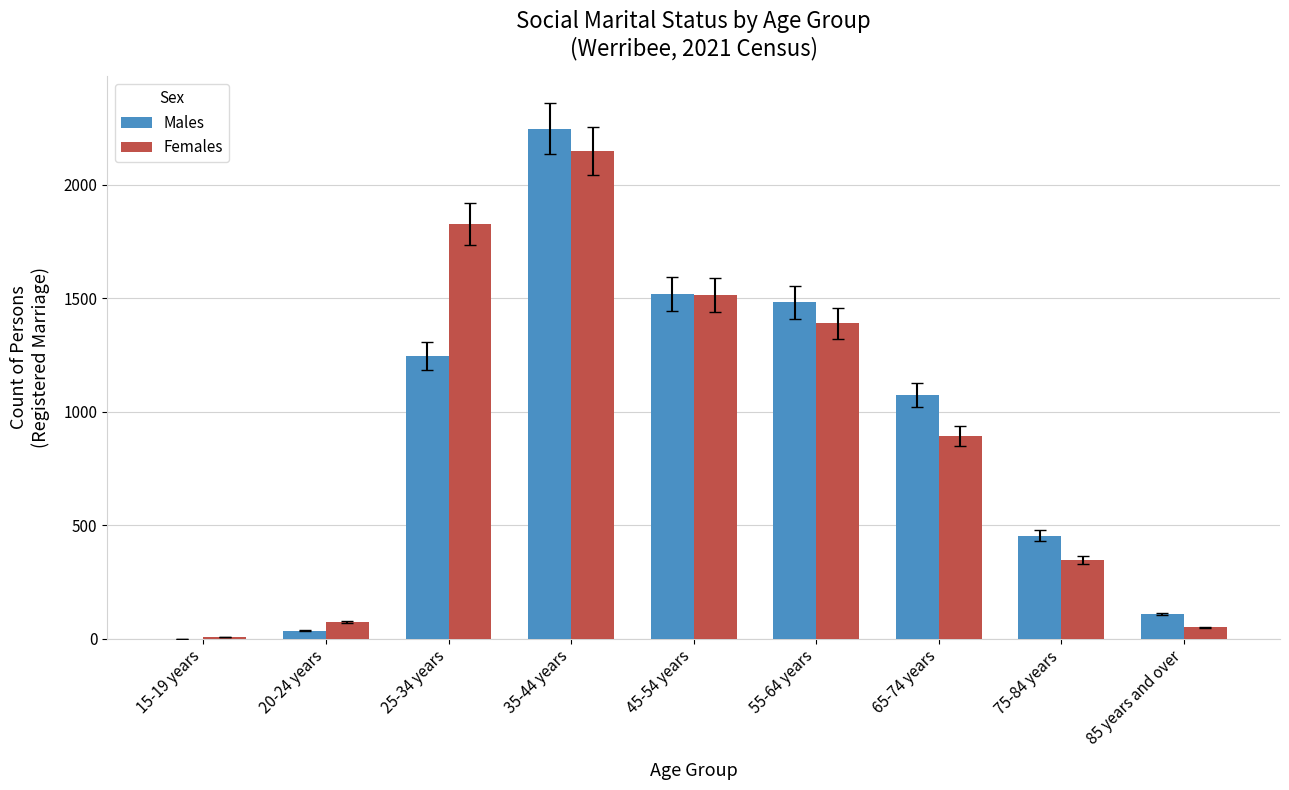

What is the sum of all Males values?

8165